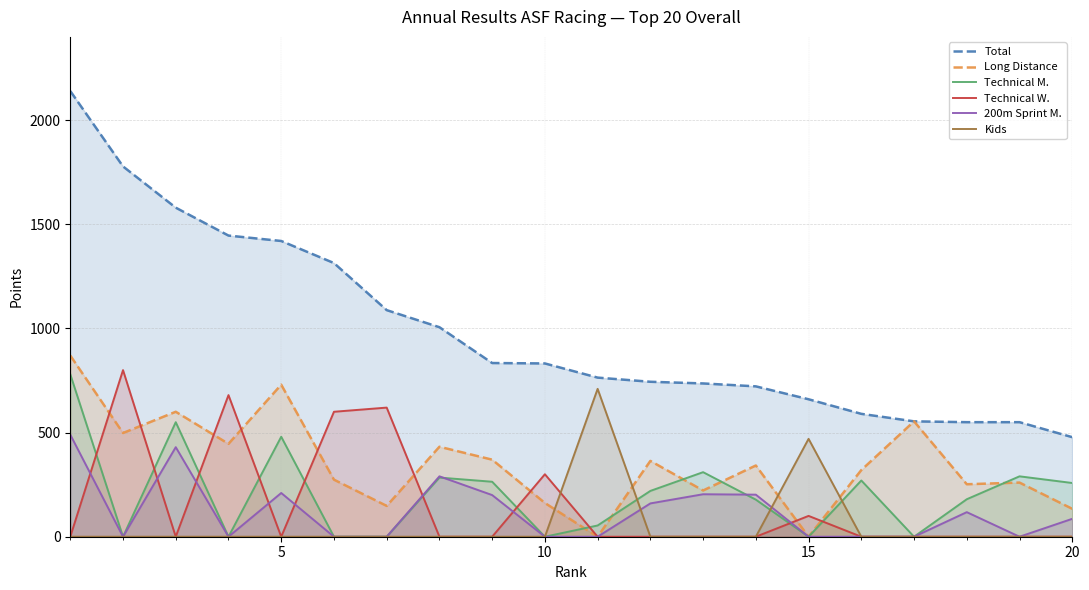

How many lines are shown in the chart?

6